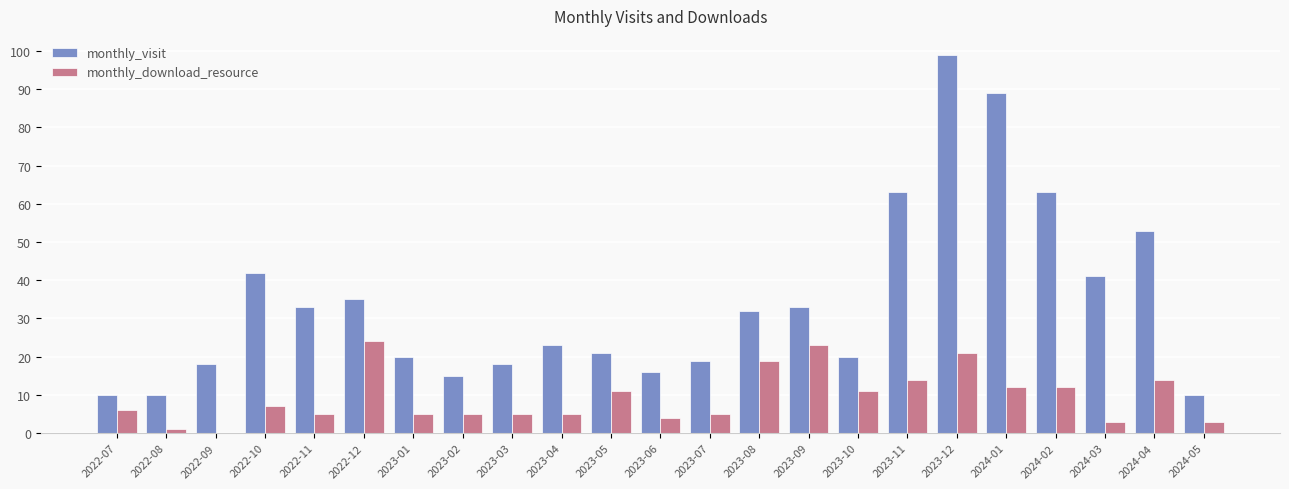

Reading left to right, extract all data points from this chart.

monthly_visit: 2022-07=10	2022-08=10	2022-09=18	2022-10=42	2022-11=33	2022-12=35	2023-01=20	2023-02=15	2023-03=18	2023-04=23	2023-05=21	2023-06=16	2023-07=19	2023-08=32	2023-09=33	2023-10=20	2023-11=63	2023-12=99	2024-01=89	2024-02=63	2024-03=41	2024-04=53	2024-05=10
monthly_download_resource: 2022-07=6	2022-08=1	2022-09=0	2022-10=7	2022-11=5	2022-12=24	2023-01=5	2023-02=5	2023-03=5	2023-04=5	2023-05=11	2023-06=4	2023-07=5	2023-08=19	2023-09=23	2023-10=11	2023-11=14	2023-12=21	2024-01=12	2024-02=12	2024-03=3	2024-04=14	2024-05=3